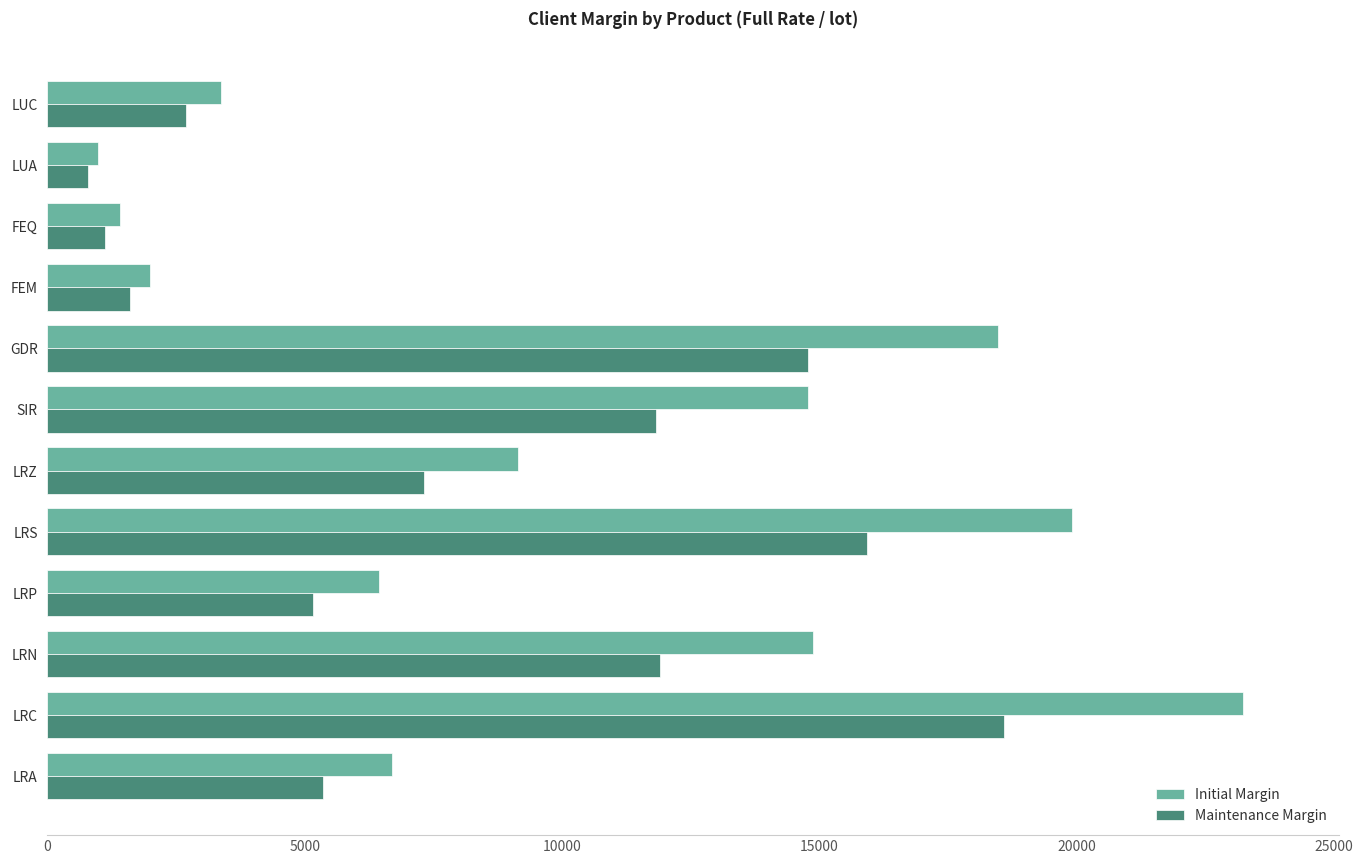

Is it true that Maintenance Margin equals 11895 at LRN?

True